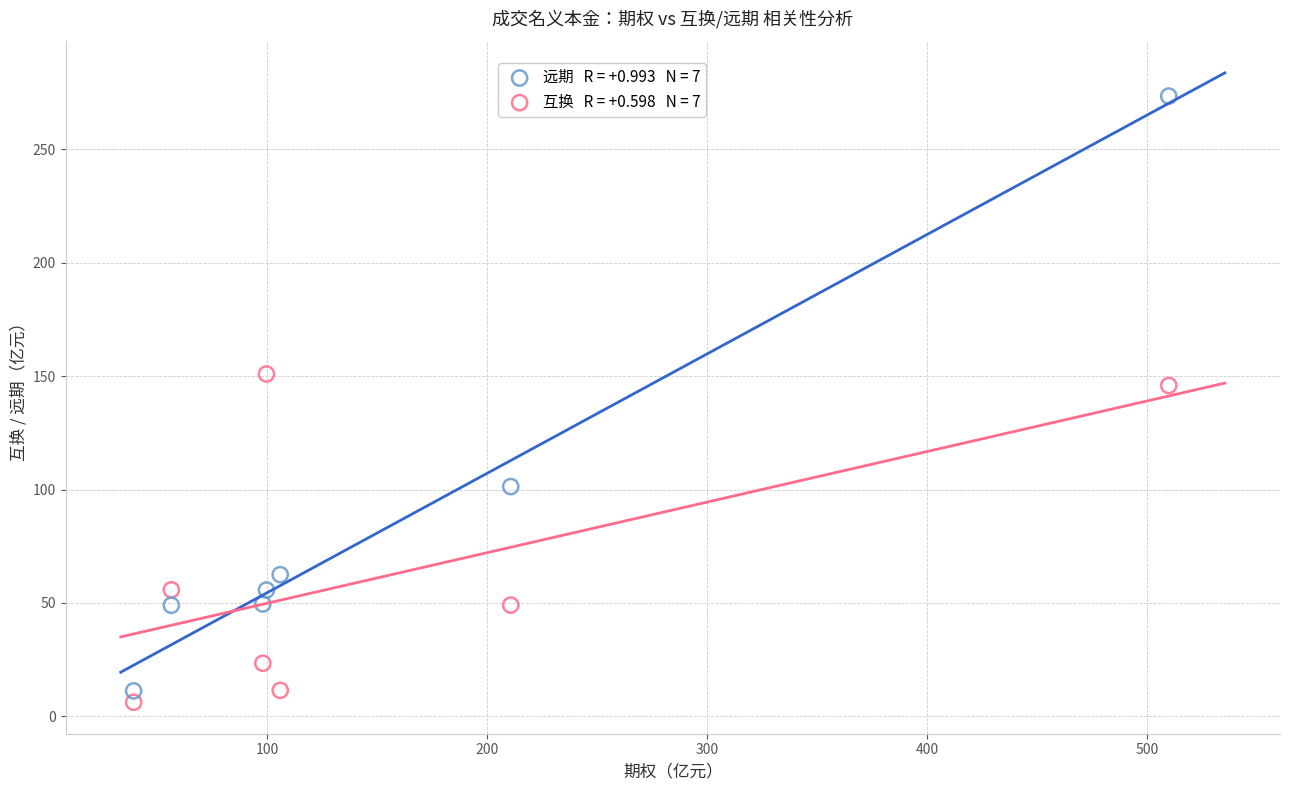

Across all data points, what is the range of X values (max minus min)?

470.6